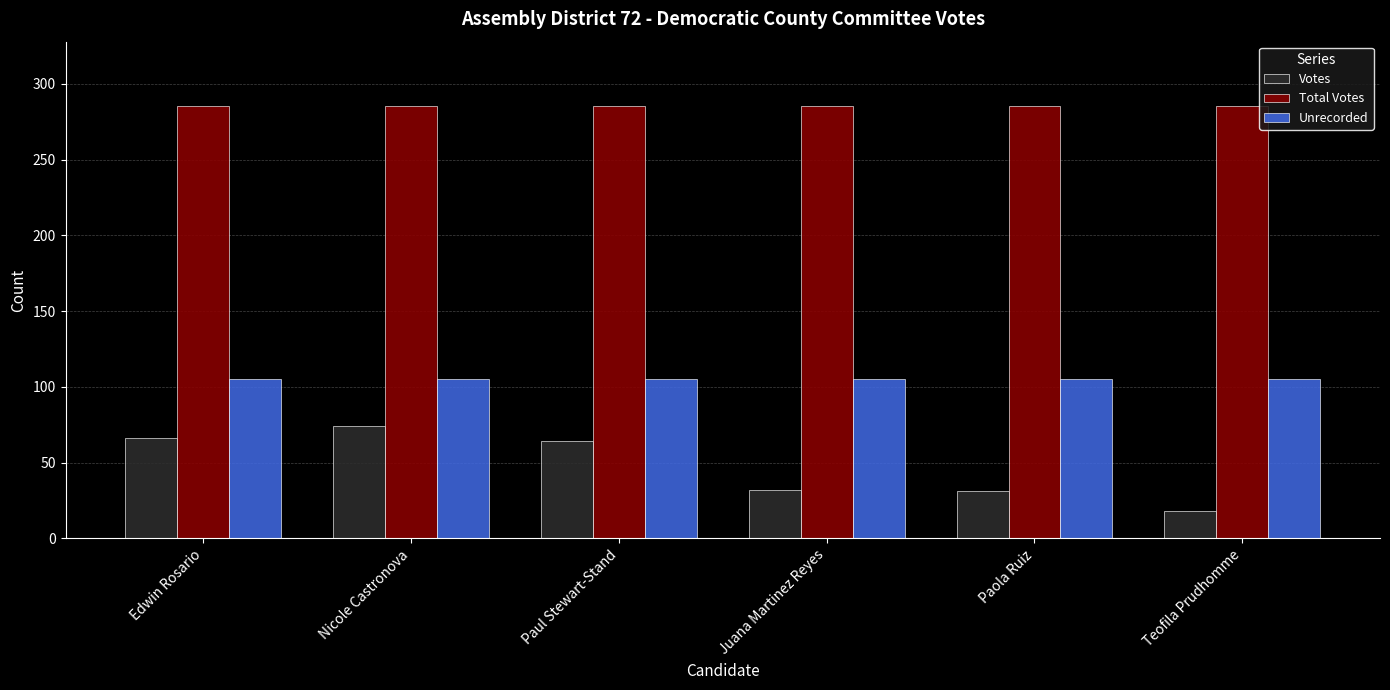

What is the value of the Unrecorded bar at the 1st from the left?

105